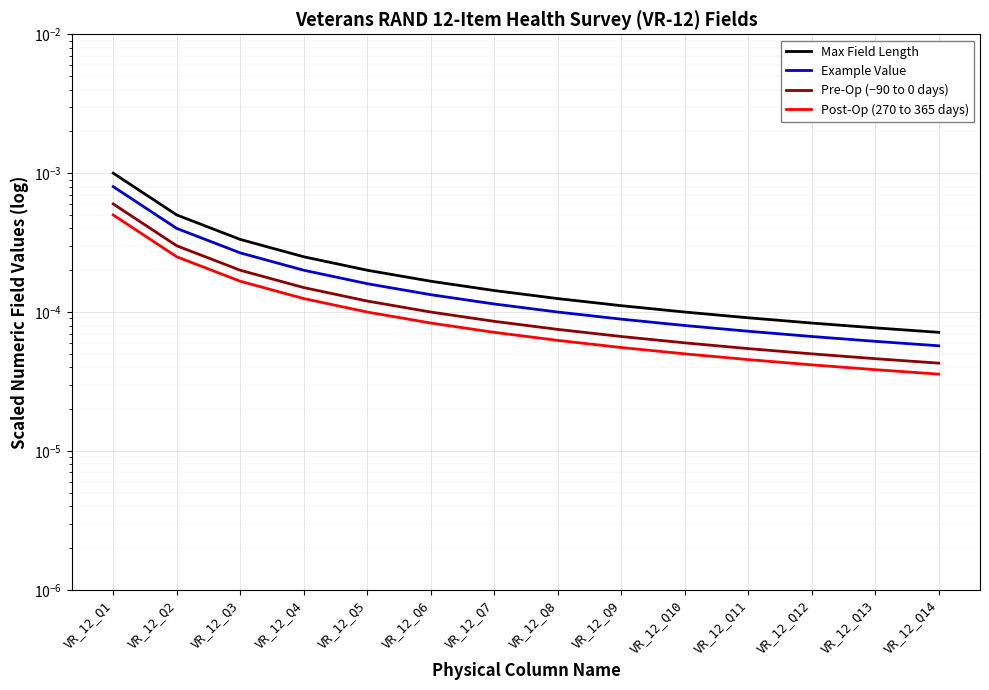

Reading right to left, transcribe all the data shown in this chart.

Max Field Length: 0.0	0.0	0.0	0.0	0.0	0.0	0.0	0.0	0.0	0.0	0.0	0.0	0.0	0.0
Example Value: 0.0	0.0	0.0	0.0	0.0	0.0	0.0	0.0	0.0	0.0	0.0	0.0	0.0	0.0
Pre-Op (−90 to 0 days): 0.0	0.0	0.0	0.0	0.0	0.0	0.0	0.0	0.0	0.0	0.0	0.0	0.0	0.0
Post-Op (270 to 365 days): 0.0	0.0	0.0	0.0	0.0	0.0	0.0	0.0	0.0	0.0	0.0	0.0	0.0	0.0